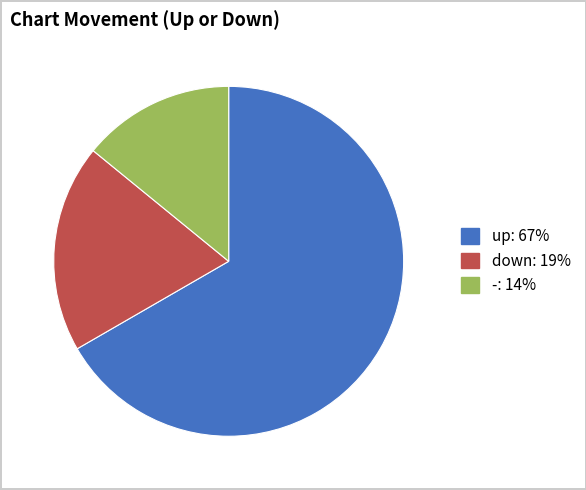

Is the sum of up and down greater than half?

Yes